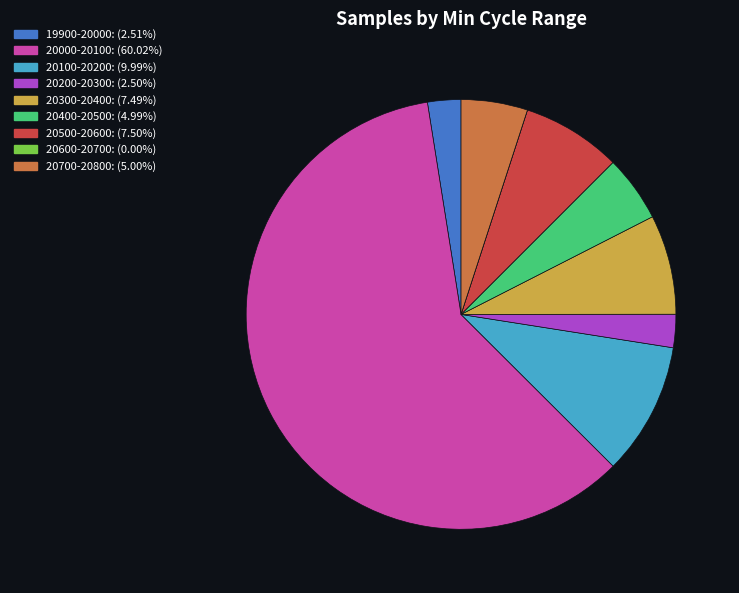

Approximately how many times larger is the value at 20000-20100: (60.02%) compared to 20400-20500: (4.99%)?

12.0